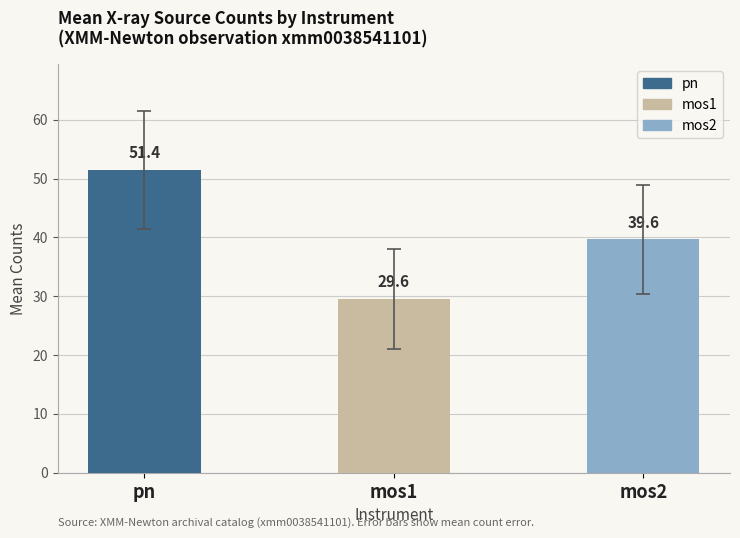

True or false: the data shows 19.7 at mos2.

False